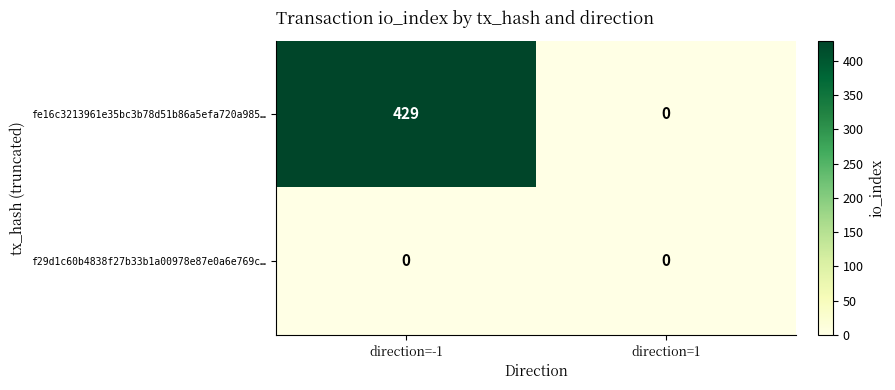

At direction=-1, list the series in order from largest to smallest.

fe16c3213961e35bc3b78d51b86a5efa720a985…, f29d1c60b4838f27b33b1a00978e87e0a6e769c…